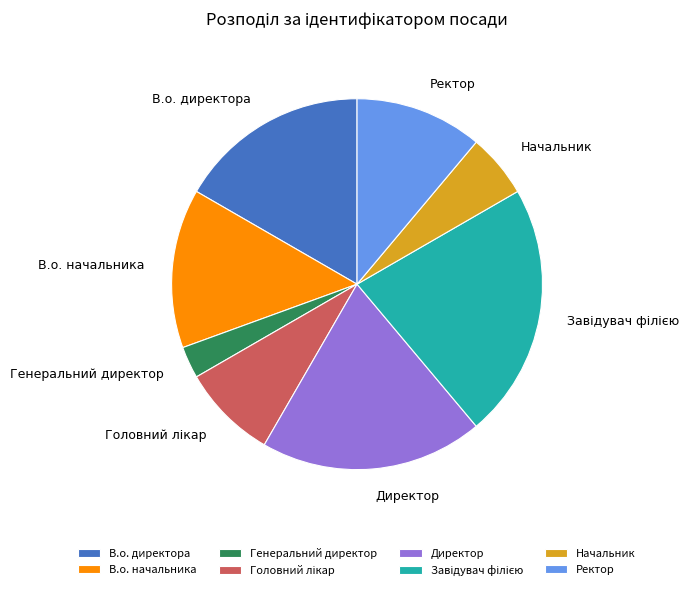

The Генеральний директор slice represents 16% of the pie. True or false?

False